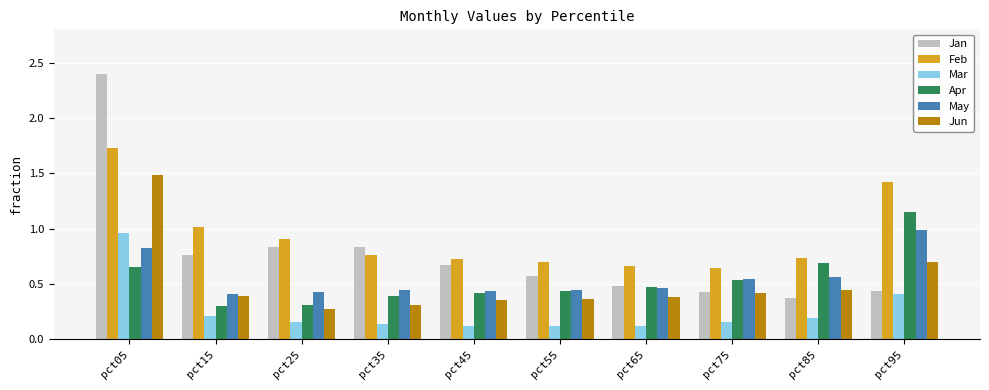

What is the sum of the Feb values at pct35 and pct75?

1.4